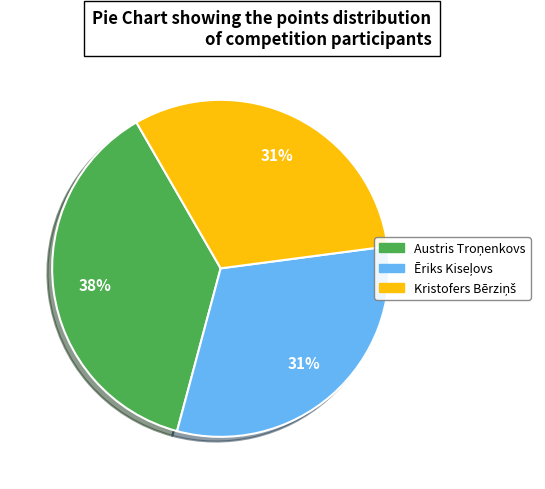

Is there a majority slice in this chart?

No